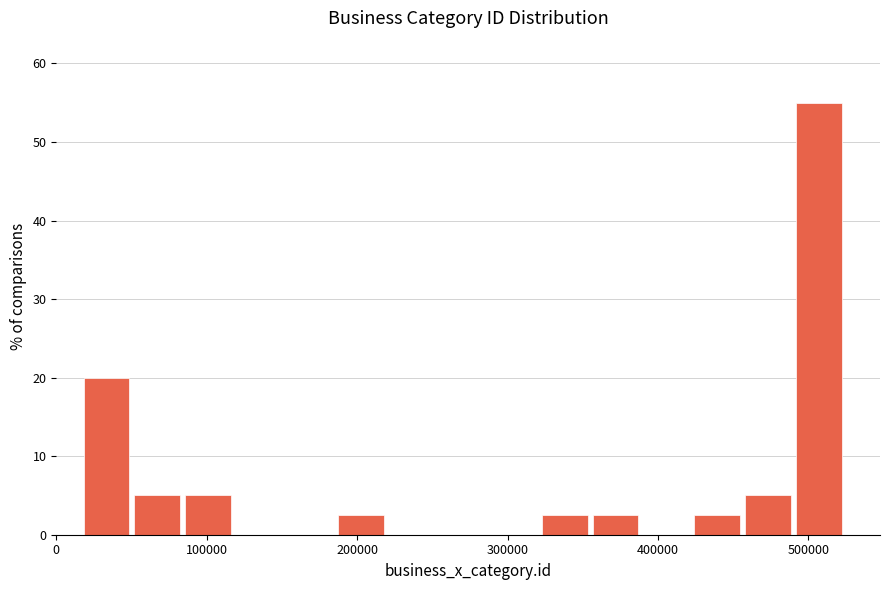

Read against the x-axis, roughly where is the centre of the tallest bar?

510000